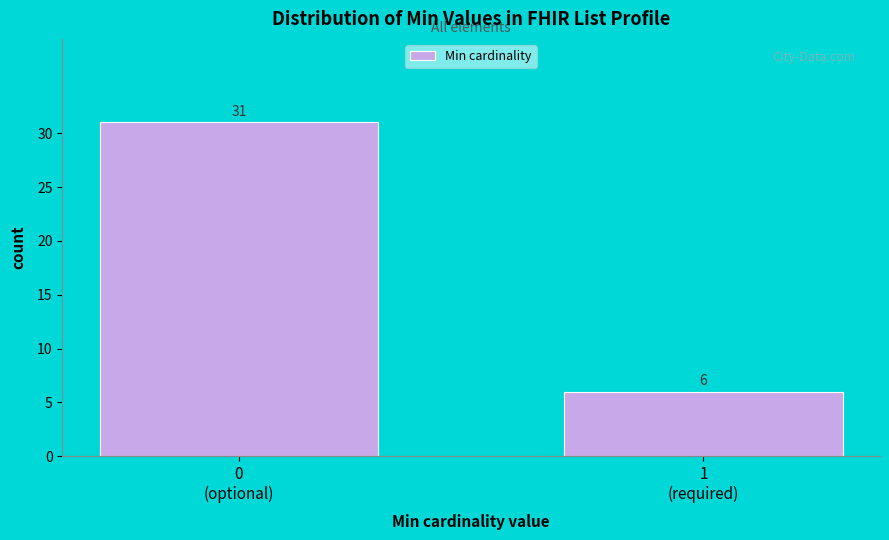

Reading left to right, extract all data points from this chart.

31	6